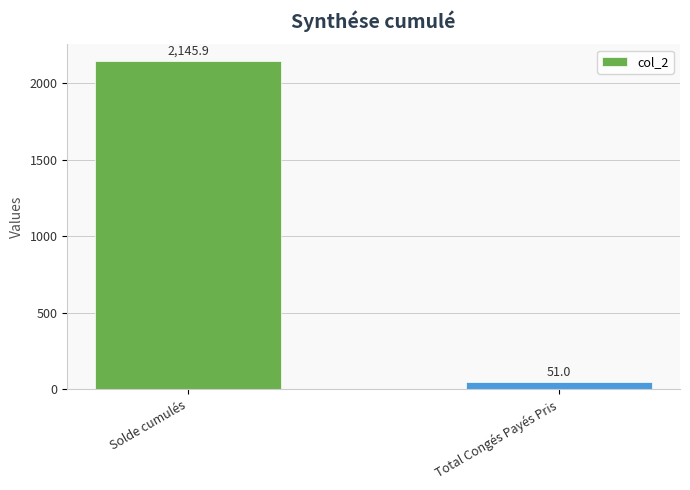

What is the approximate value at Total Congés Payés Pris?

51.0